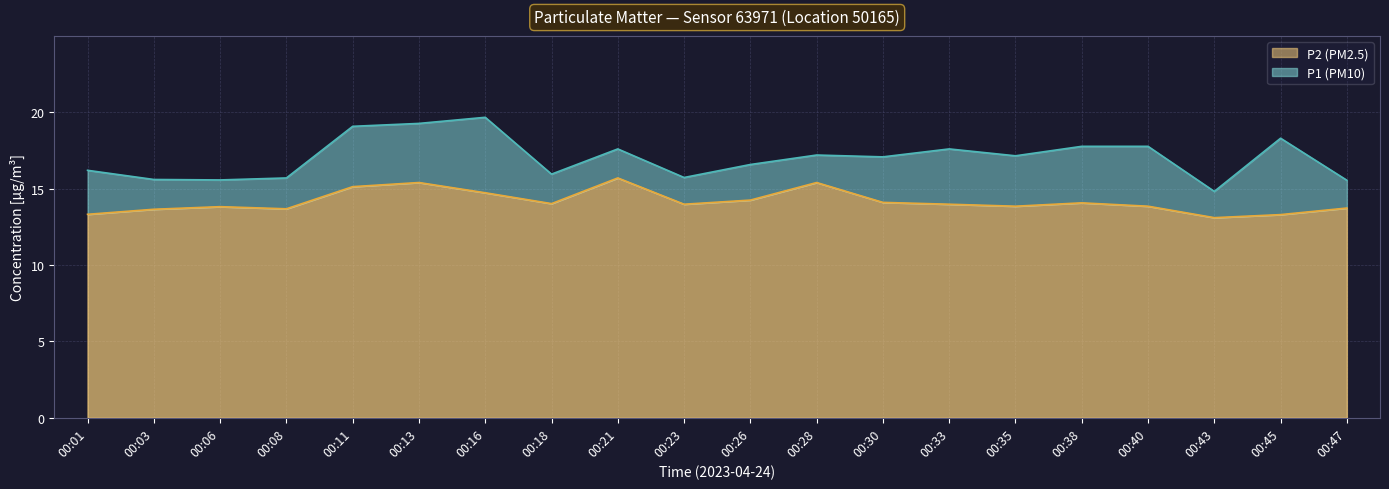

What is the difference between the maximum and minimum values in the P2 series?

2.6